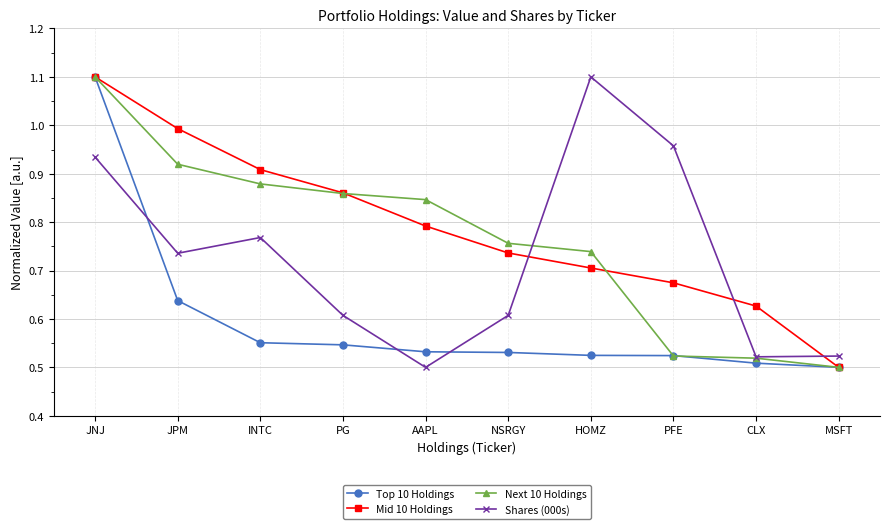

What is the label of the 1st point from the left?

JNJ